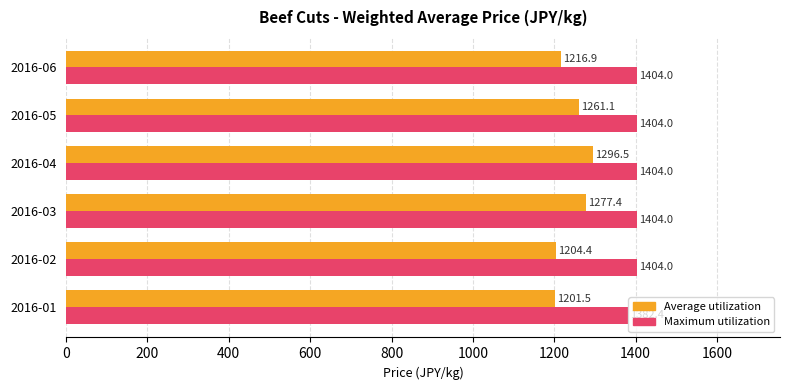

True or false: Average utilization has a value of 1201.5 at 2016-01.

True